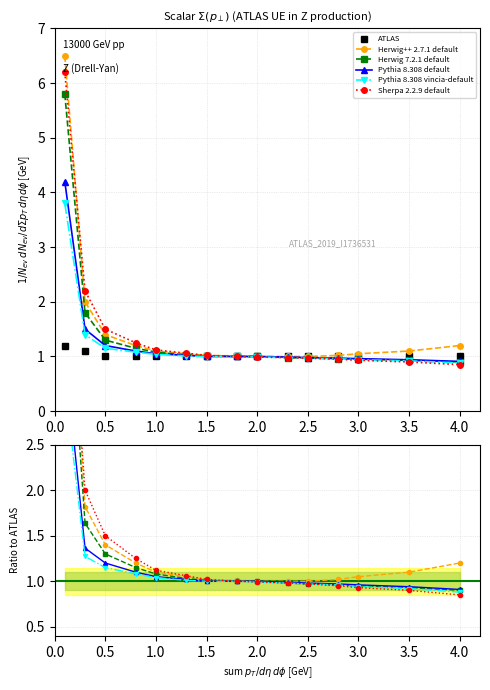

What are all the series names shown in the legend?

ATLAS, Herwig++ 2.7.1 default, Herwig 7.2.1 default, Pythia 8.308 default, Pythia 8.308 vincia-default, Sherpa 2.2.9 default